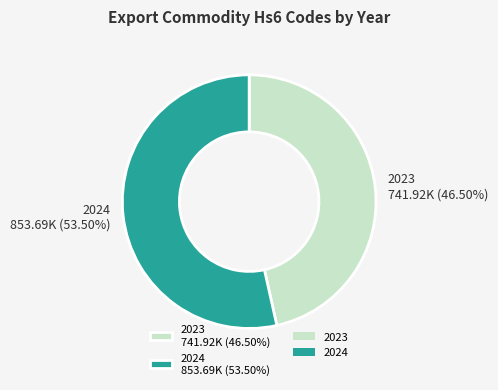

Combined, do 2024 853.69K (53.50%) and 2023 741.92K (46.50%) account for over 50%?

Yes